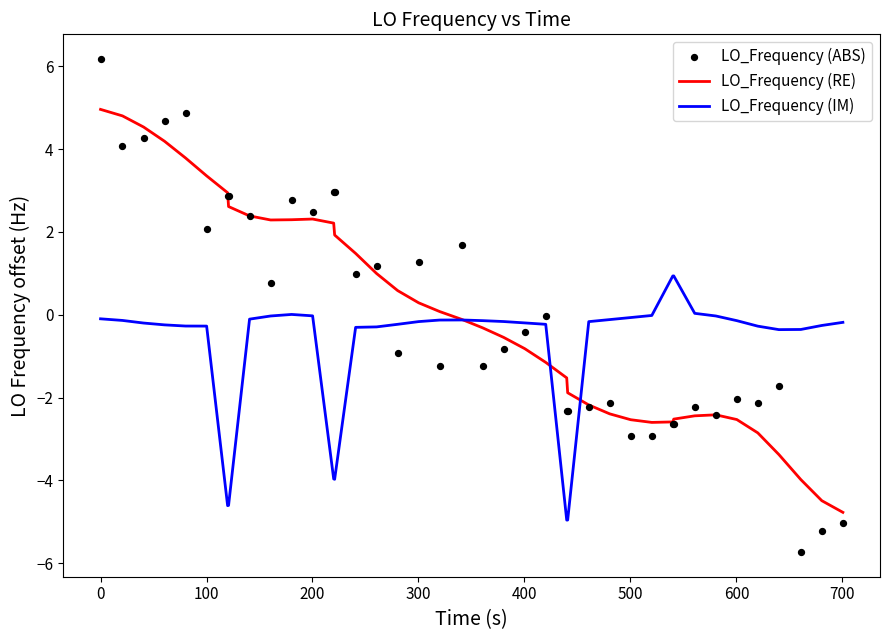

What are all the series names shown in the legend?

LO_Frequency (RE), LO_Frequency (IM), LO_Frequency (ABS)